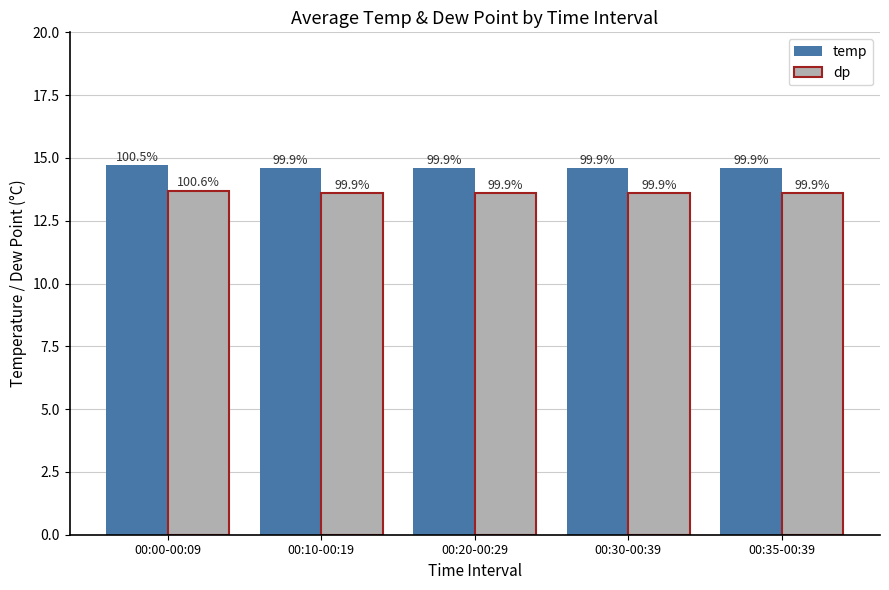

What is the lowest value of the temp series?

14.6